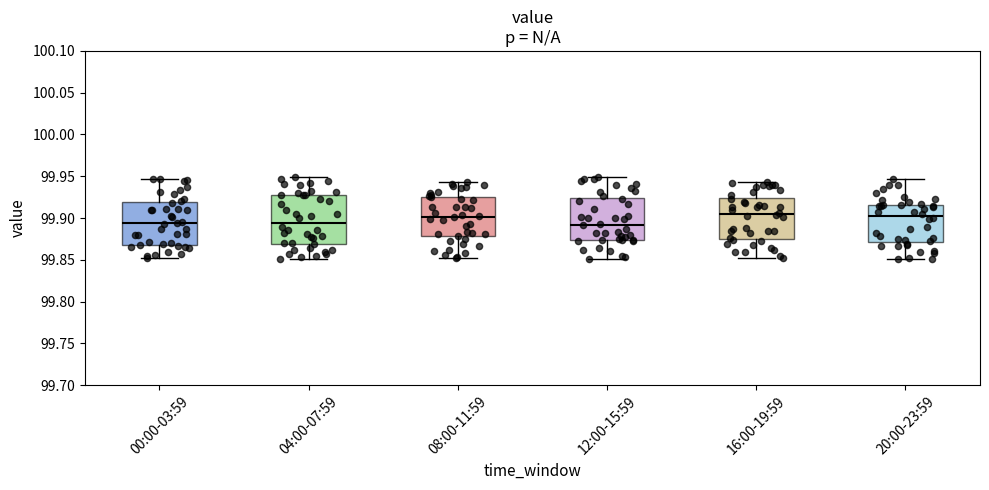

Reading left to right, read every box against the y-axis: the position of its median line, the range the box covers, and the ends of its whiskers. The values are not printed on the chart, so give them approximately, as read against the axis.

00:00-03:59: median 99.895, box 99.870 to 99.920, whiskers 99.850 to 99.945
04:00-07:59: median 99.895, box 99.870 to 99.925, whiskers 99.850 to 99.950
08:00-11:59: median 99.900, box 99.880 to 99.925, whiskers 99.855 to 99.945
12:00-15:59: median 99.890, box 99.875 to 99.925, whiskers 99.850 to 99.950
16:00-19:59: median 99.905, box 99.875 to 99.925, whiskers 99.850 to 99.945
20:00-23:59: median 99.905, box 99.870 to 99.915, whiskers 99.850 to 99.945